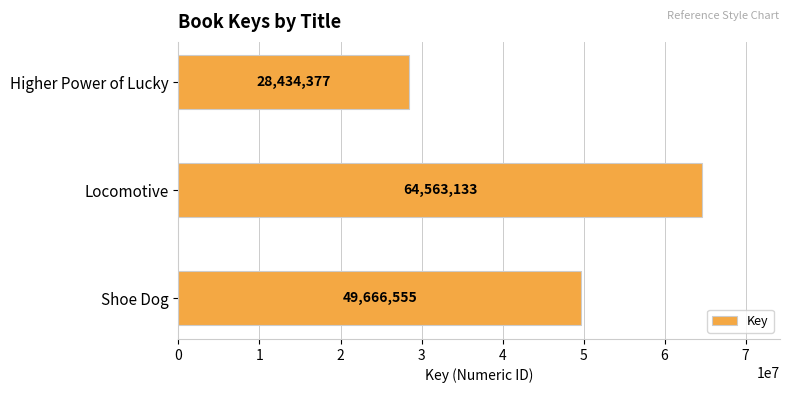

Which label corresponds to the smallest value in the chart?

Higher Power of Lucky